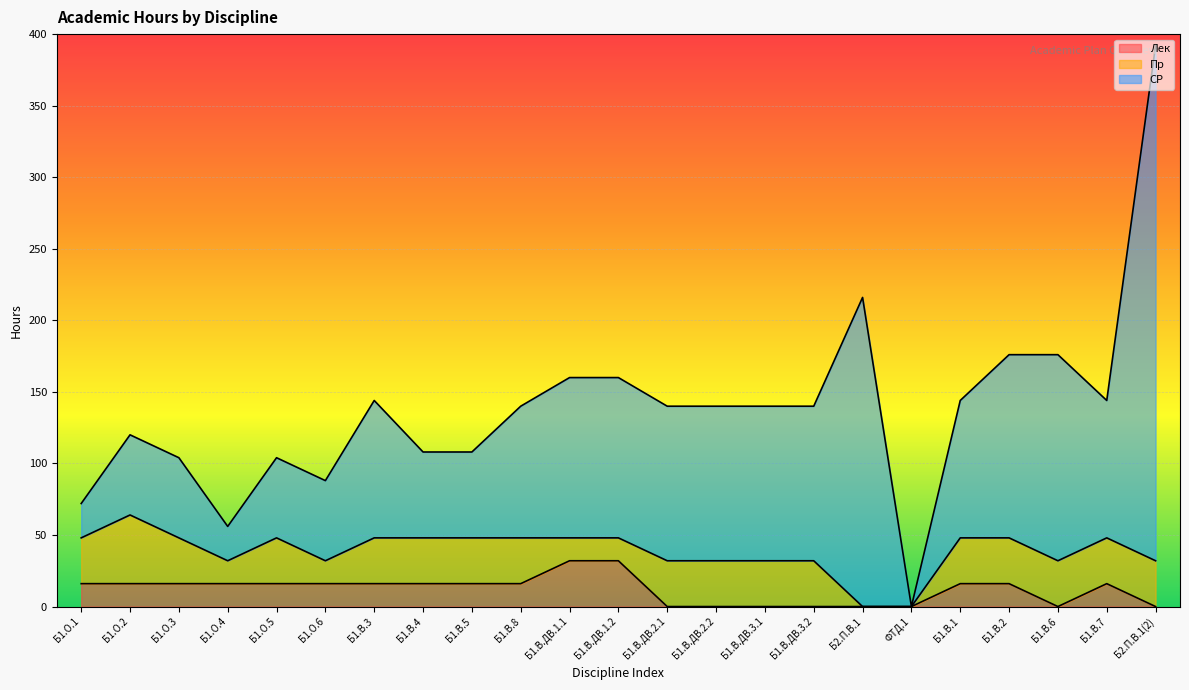

Is it true that СР equals 27 at Б1.В.4?

False